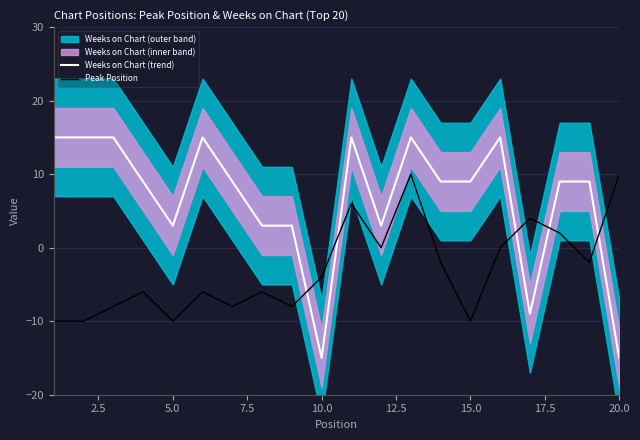

List the series in order of their overall mean, lowest first.

Peak Position, Weeks on Chart (trend)